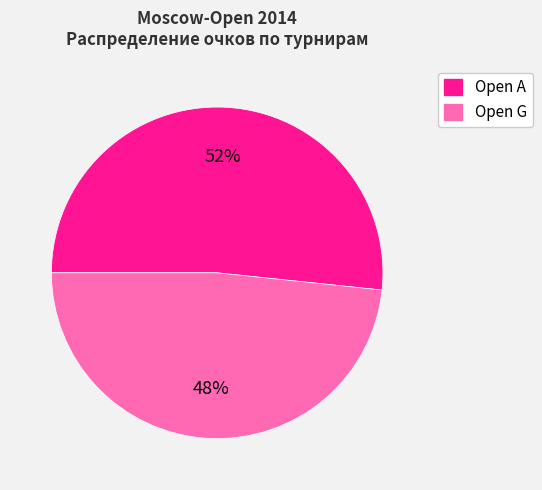

Does Open G account for over 50% of the chart?

No